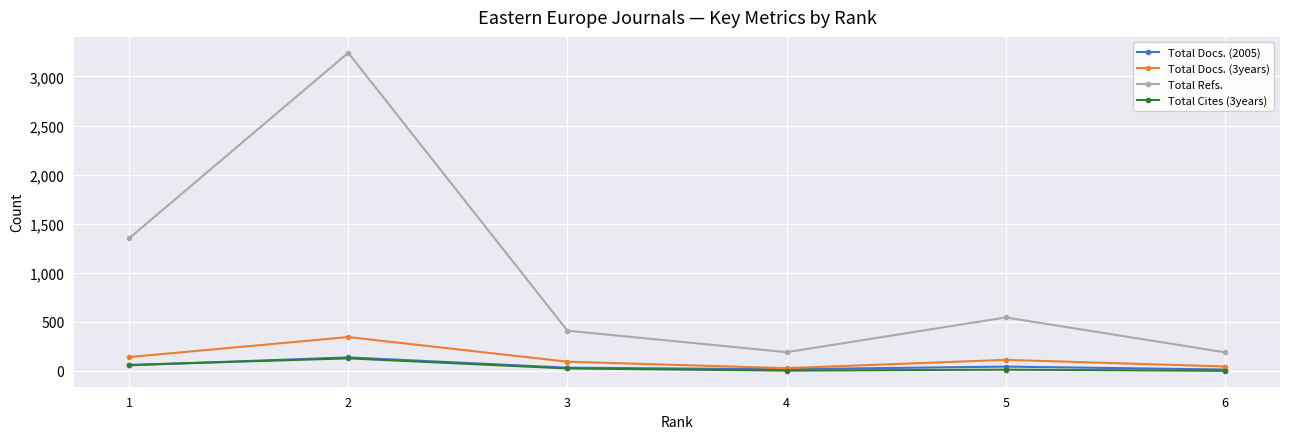

What is the minimum value for Total Refs.?

188